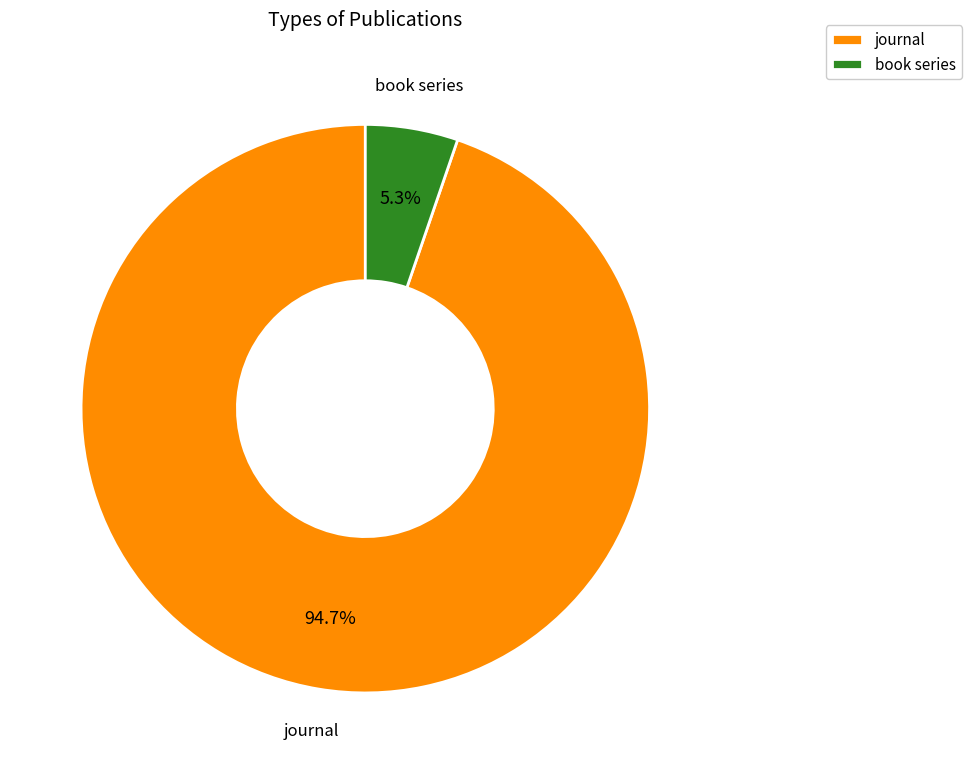

To the nearest percent, what portion does journal represent?

95%